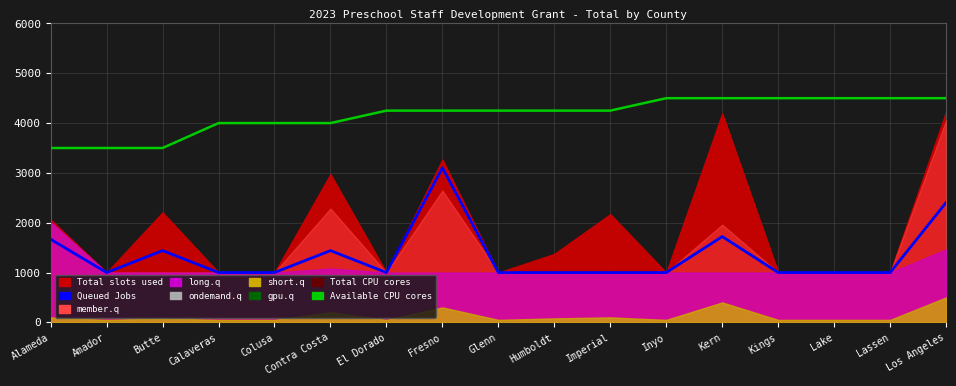

Is the value of Queued Jobs at El Dorado greater than the value of Available CPU cores at Humboldt?

No